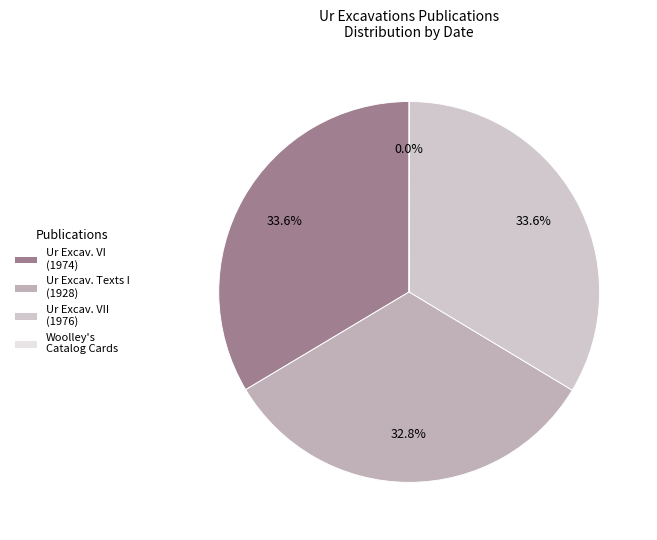

Rank the categories by value from highest to lowest.

Ur Excavations VII; The Old Babylonian Period, Ur Excavations VI; The Ur III Period, Ur Excavations Texts I: Royal Inscriptions, Woolley's Catalog Cards